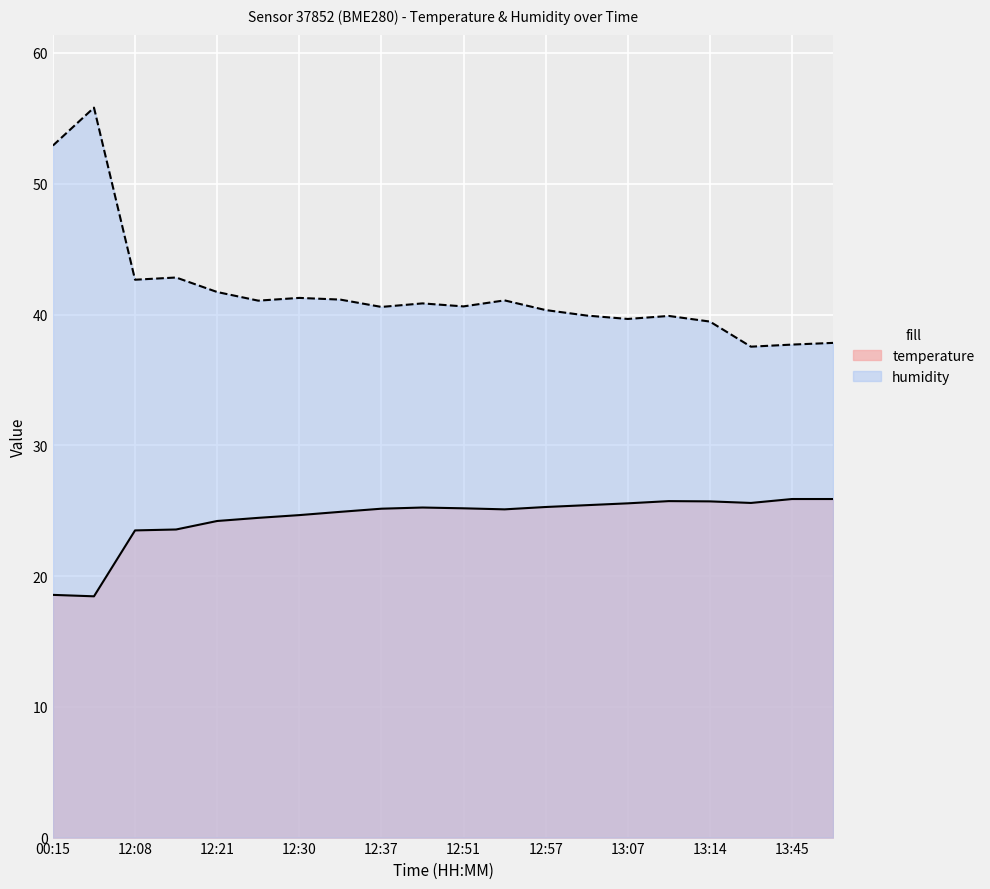

Which series has the largest total across all categories?

humidity